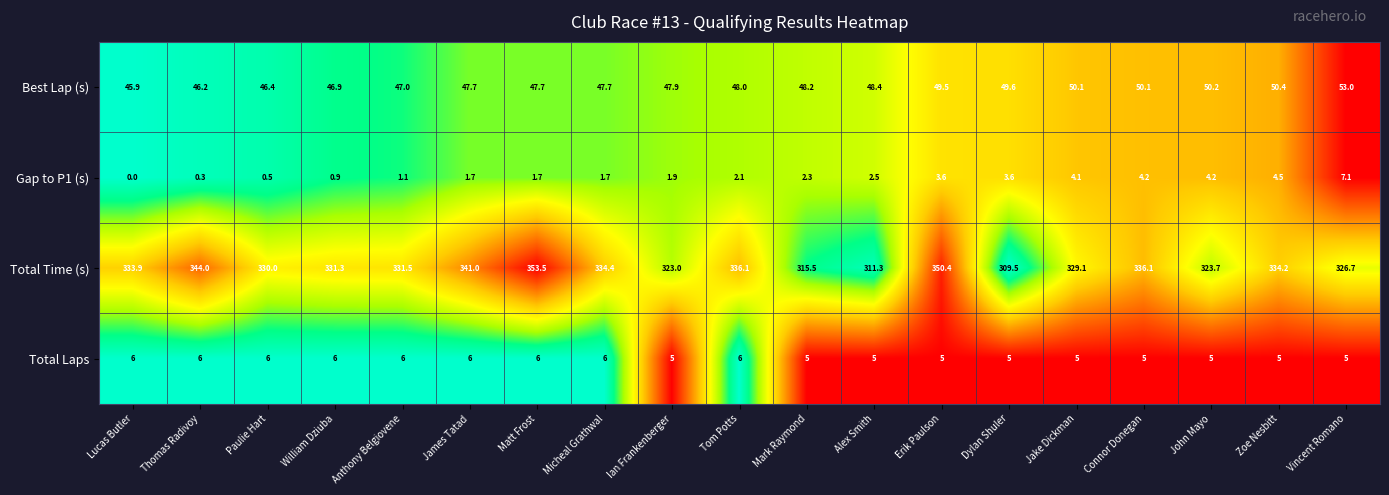

Which category has the lowest value across all series?

Lucas Butler